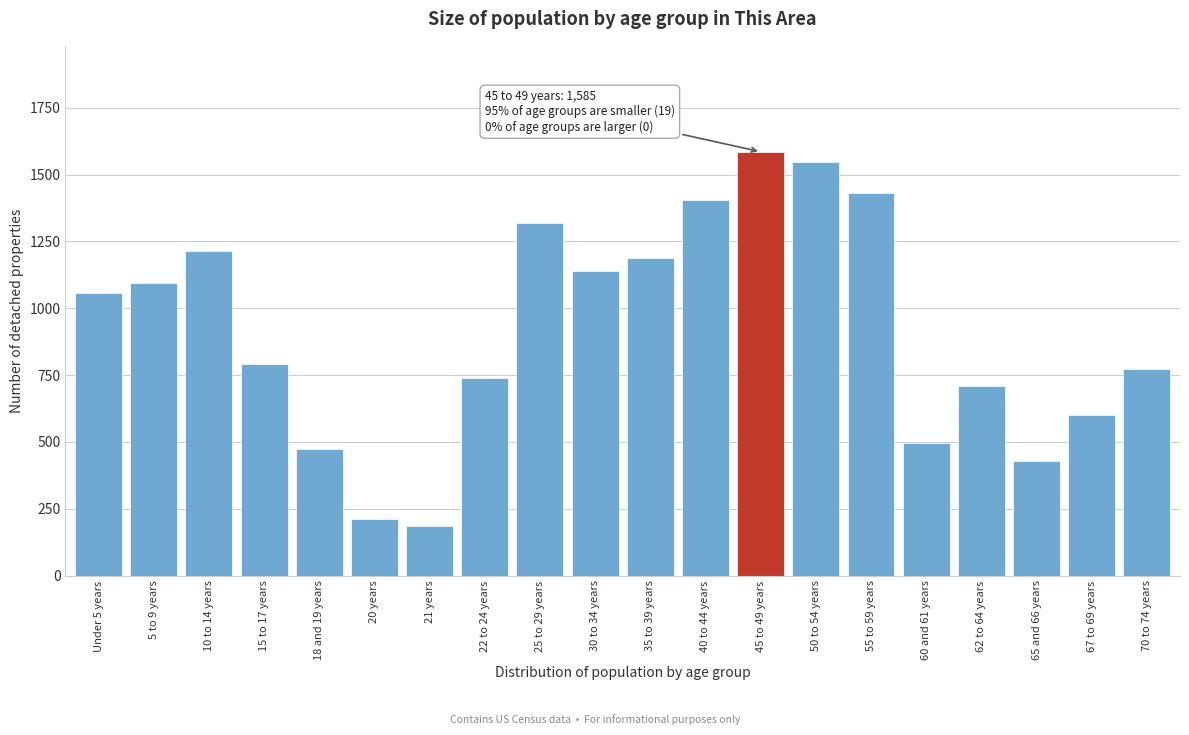

Reading right to left, what are all the values shown in this chart?

70 to 74 years=774	67 to 69 years=602	65 and 66 years=428	62 to 64 years=708	60 and 61 years=495	55 to 59 years=1429	50 to 54 years=1548	45 to 49 years=1585	40 to 44 years=1406	35 to 39 years=1186	30 to 34 years=1138	25 to 29 years=1319	22 to 24 years=739	21 years=185	20 years=211	18 and 19 years=473	15 to 17 years=790	10 to 14 years=1215	5 to 9 years=1096	Under 5 years=1057